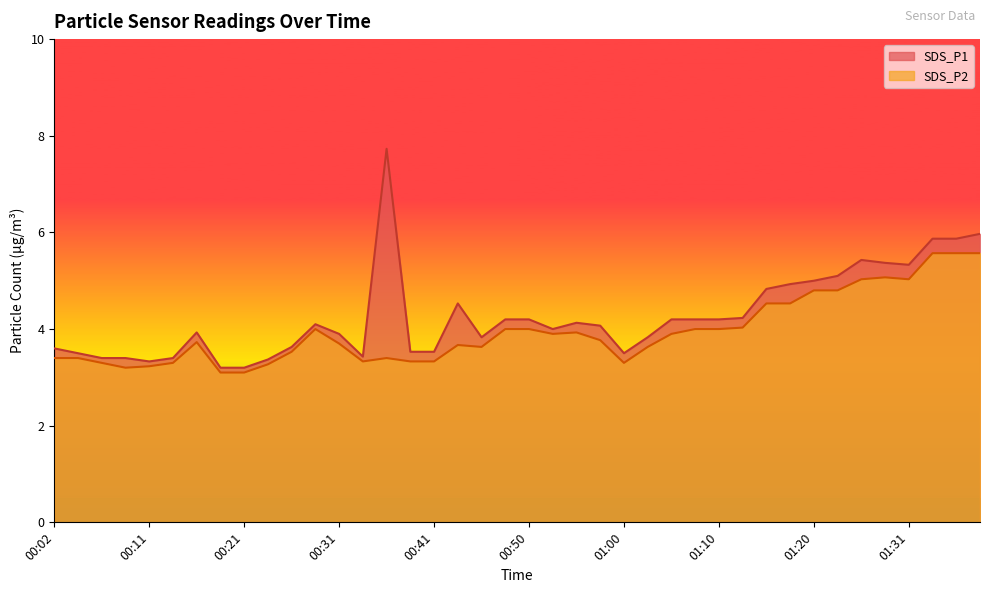

At 01:10, list the series in order from smallest to largest.

SDS_P2, SDS_P1